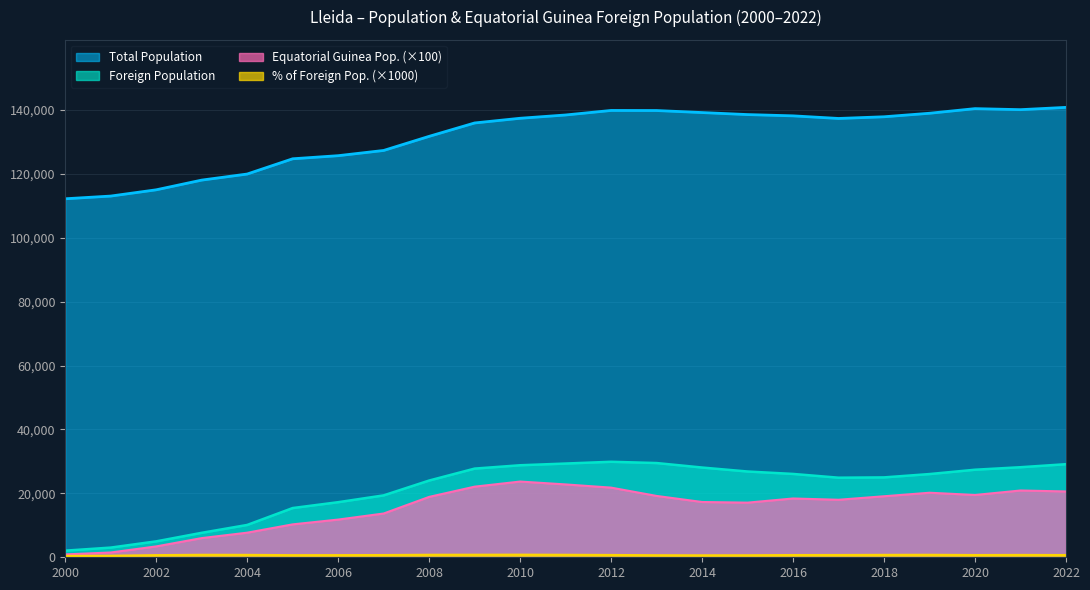

Rank the categories by % of Foreign Pop. value from highest to lowest.

2010, 2009, 2008, 2003, 2011, 2019, 2004, 2018, 2021, 2012, 2017, 2007, 2016, 2020, 2022, 2002, 2006, 2005, 2013, 2015, 2014, 2001, 2000